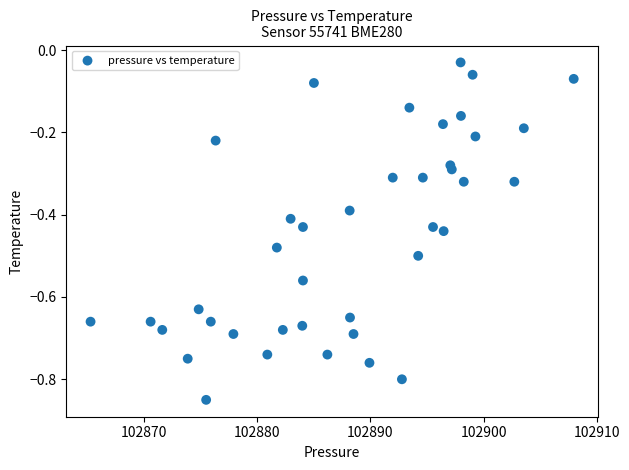

What is the range of Y values (max minus min)?

0.8